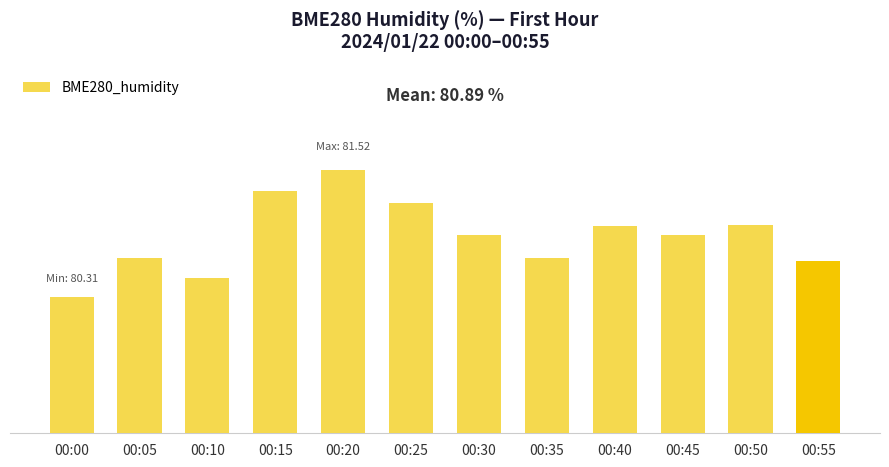

Does the chart contain any negative values?

No